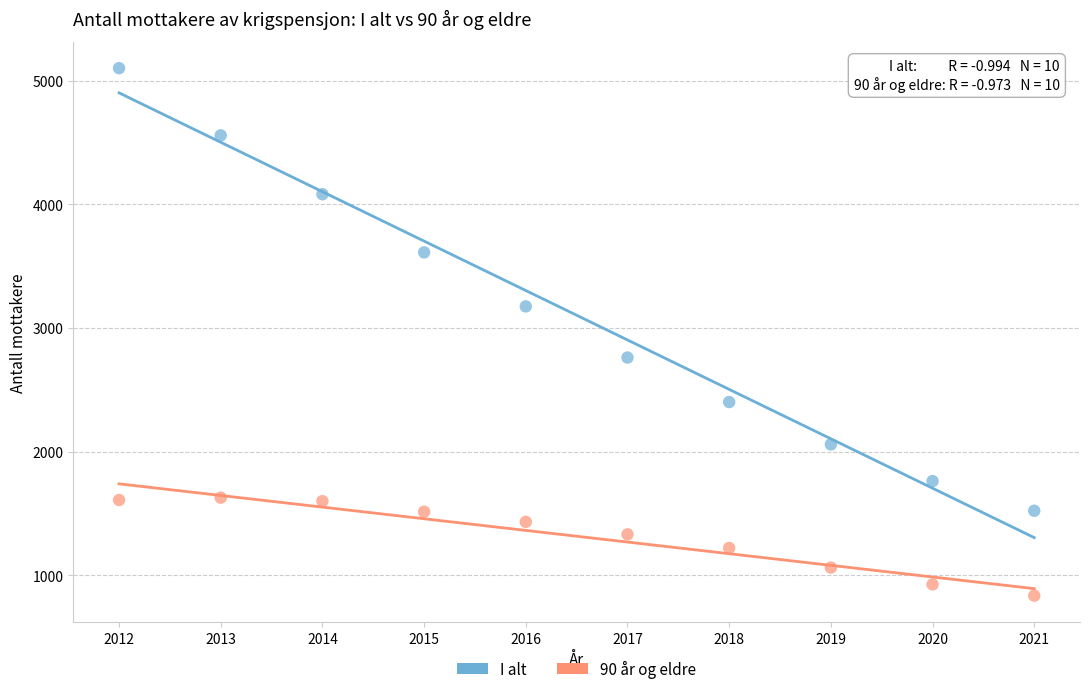

Which series contains the highest Y value?

I alt